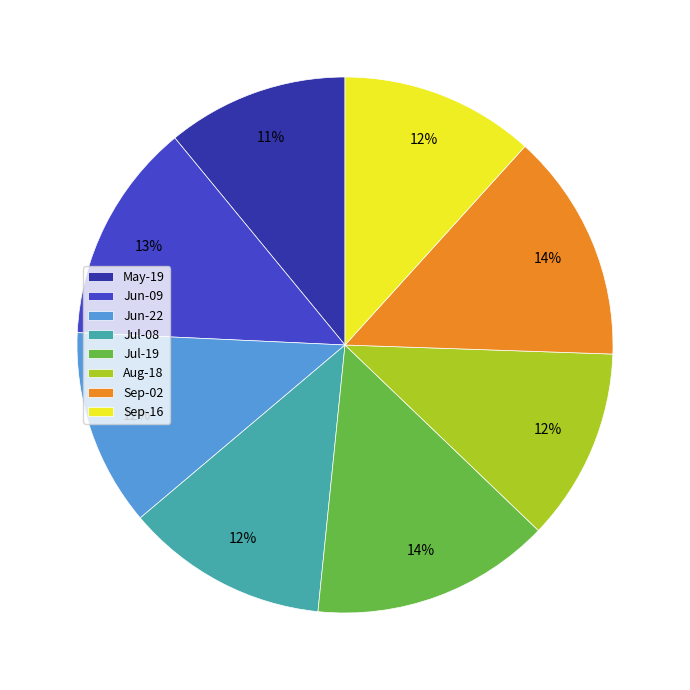

How many segments does this pie chart have?

8